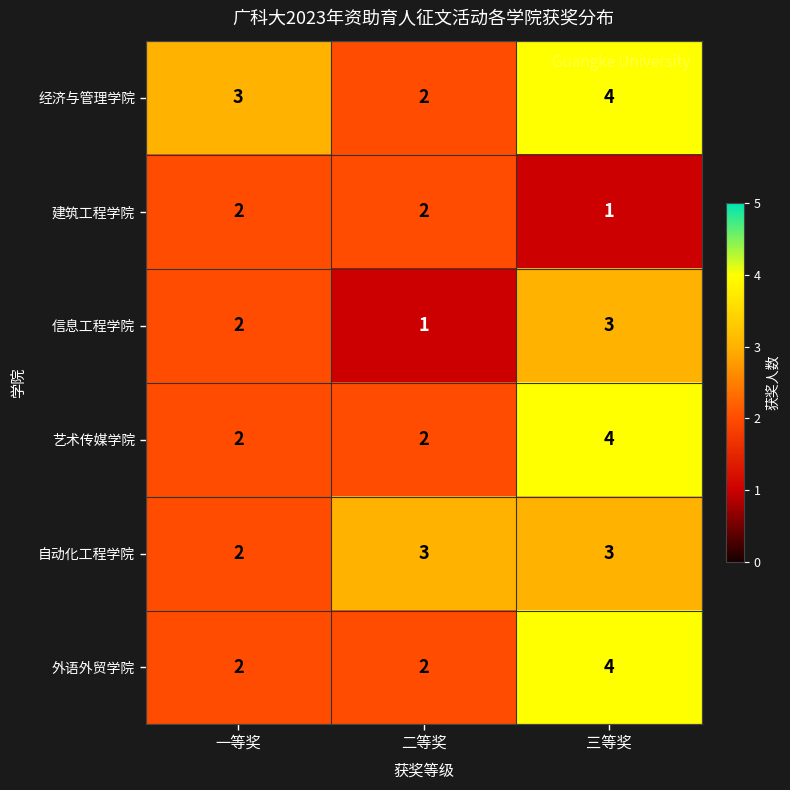

What is the sum of all 信息工程学院 values?

6